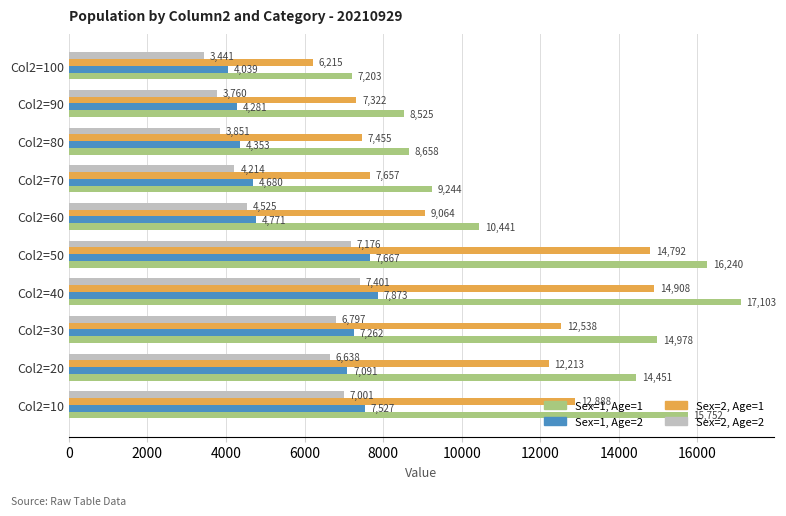

Which series changed the most between Col2=40 and Col2=100?

Sex=1, Age=1